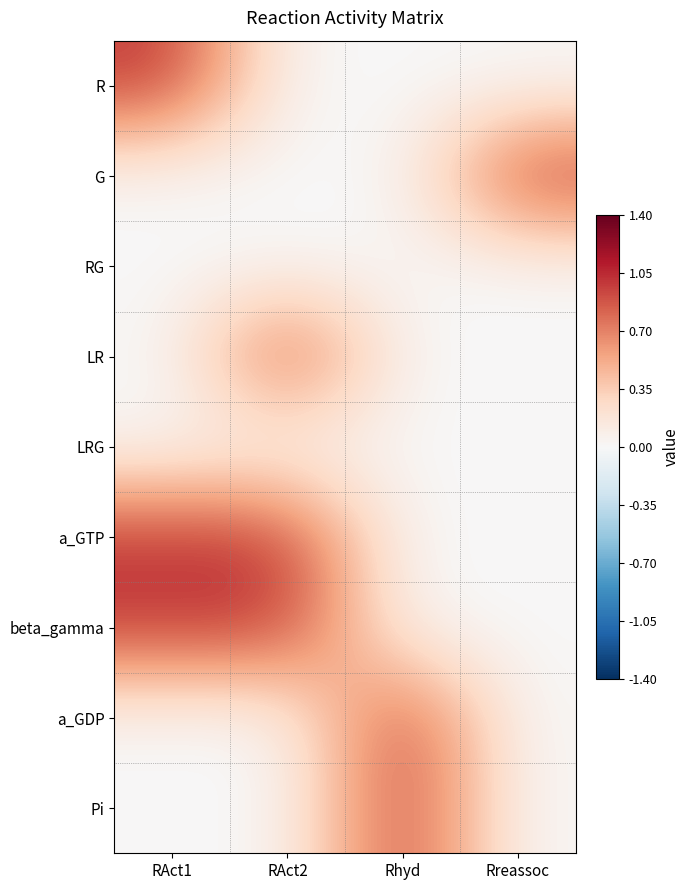

What is the total value across all series at RAct1?

3